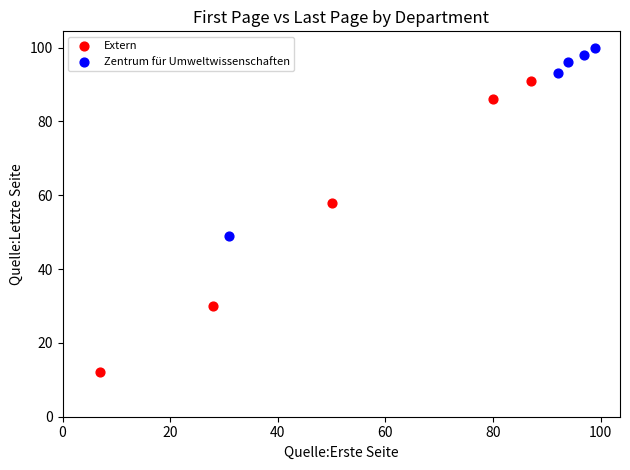

Which series reaches the minimum Y coordinate?

Extern